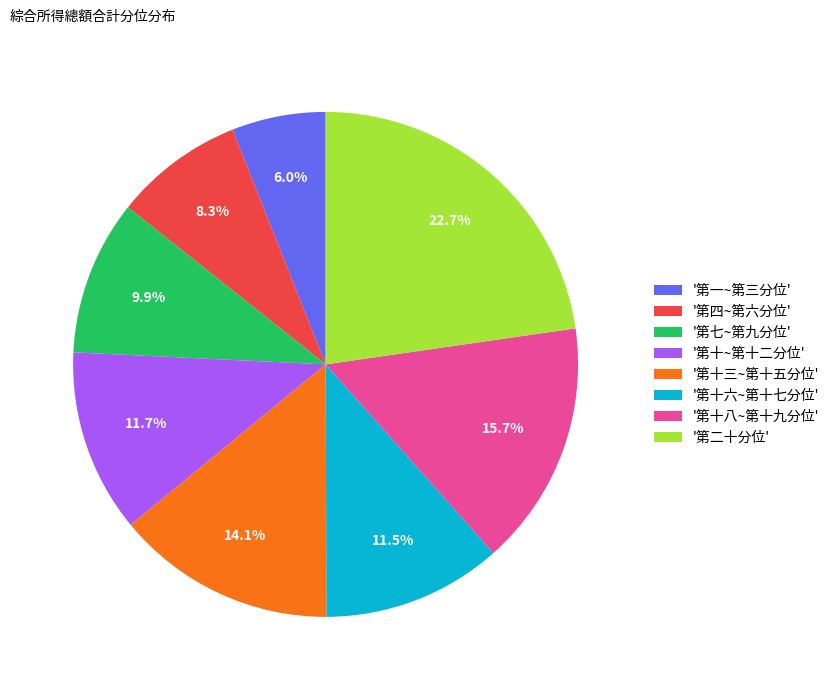

Which category has the biggest portion of the pie?

'第二十分位'